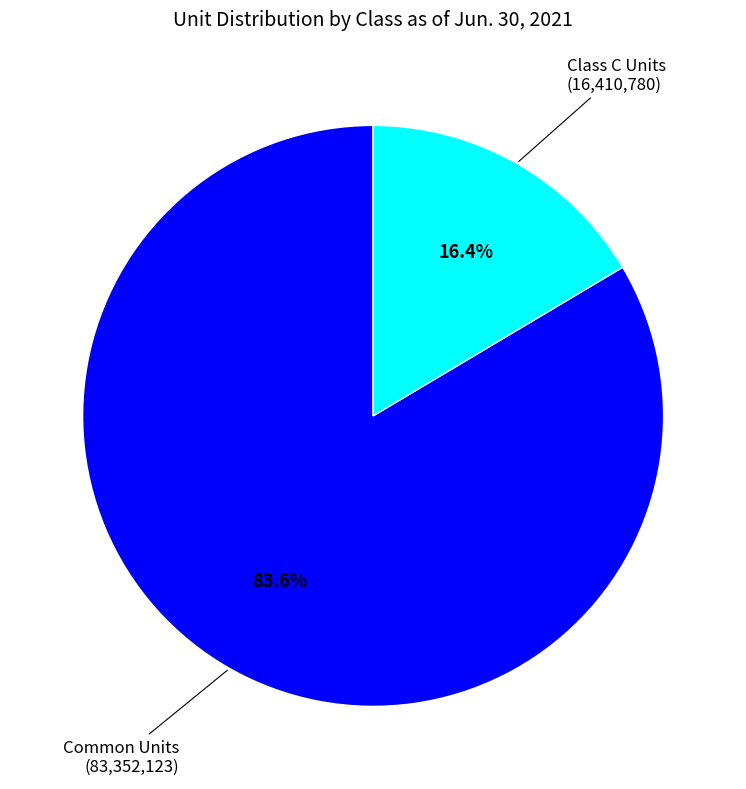

Does any single category account for the majority?

Yes